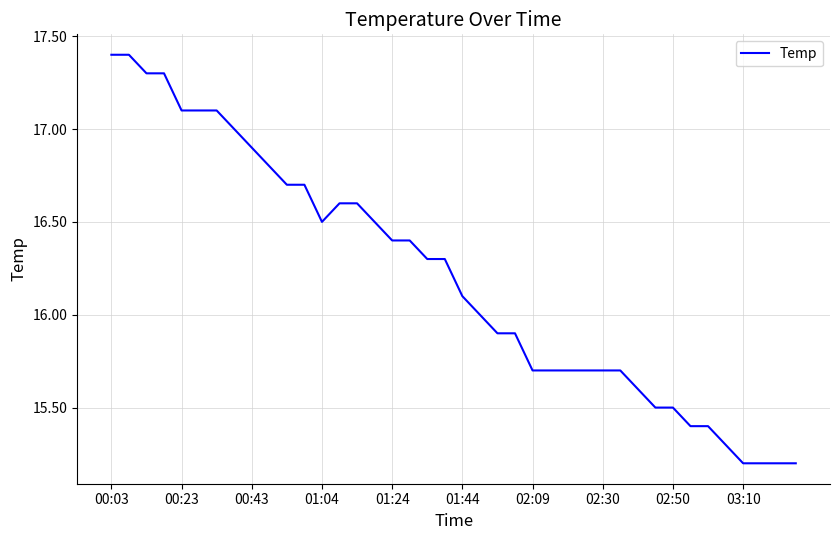

What is the smallest value displayed?

15.2